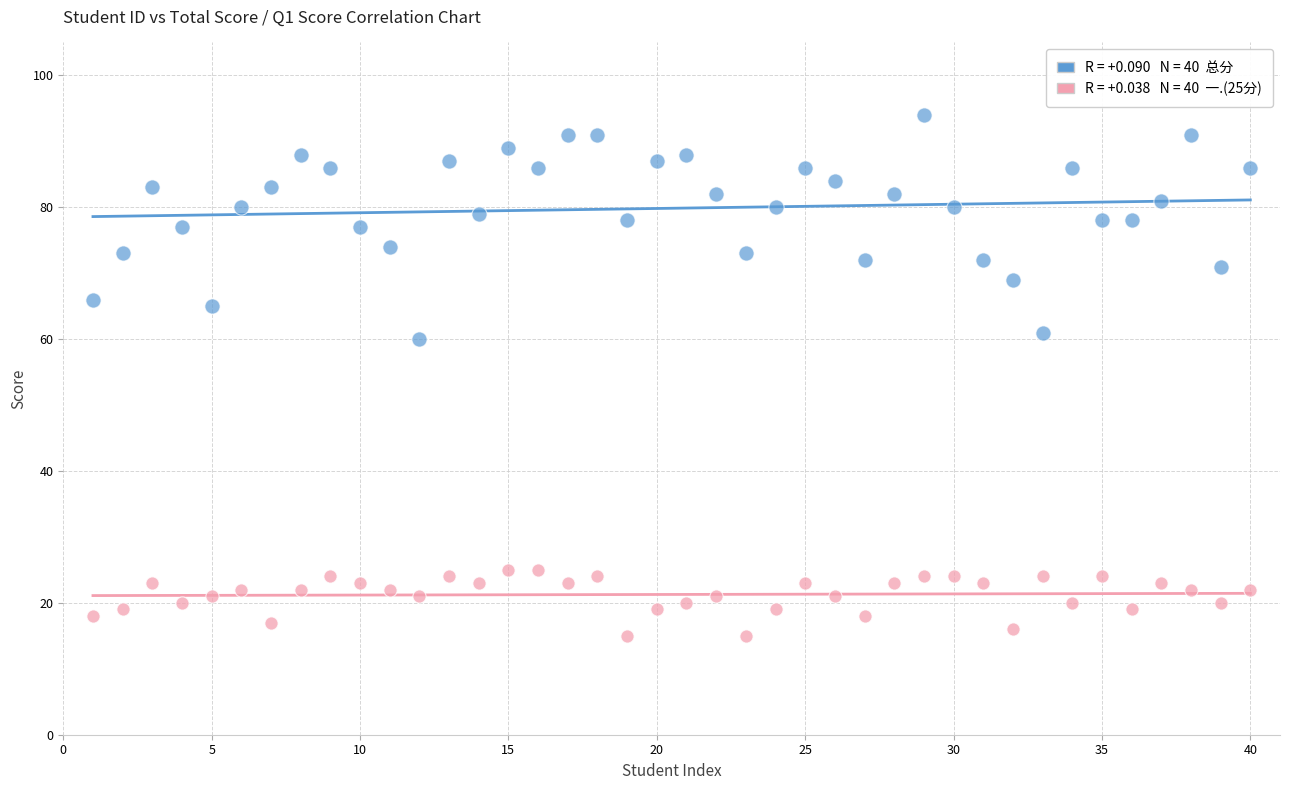

Across all data points, what is the range of Y values (max minus min)?

79